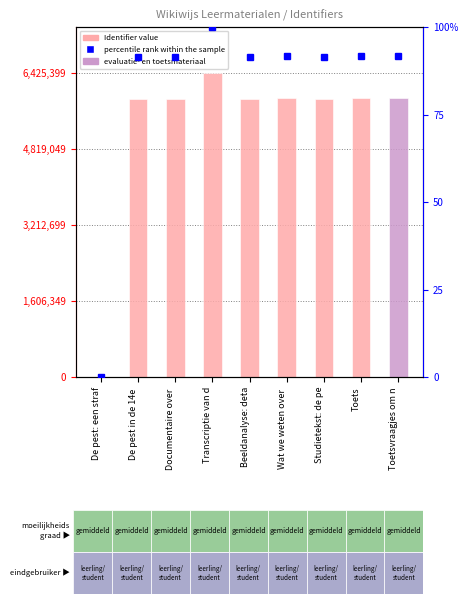

Where does the Identifier series first go above 5879470?

Transcriptie van d